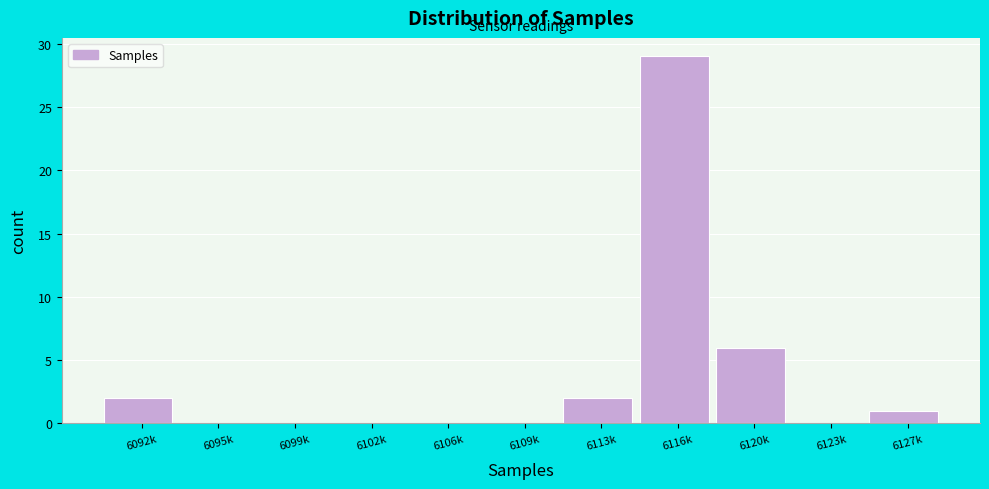

Reading left to right, list all the values displayed in this chart.

6092k=2	6095k=0	6099k=0	6102k=0	6106k=0	6109k=0	6113k=2	6116k=29	6120k=6	6123k=0	6127k=1